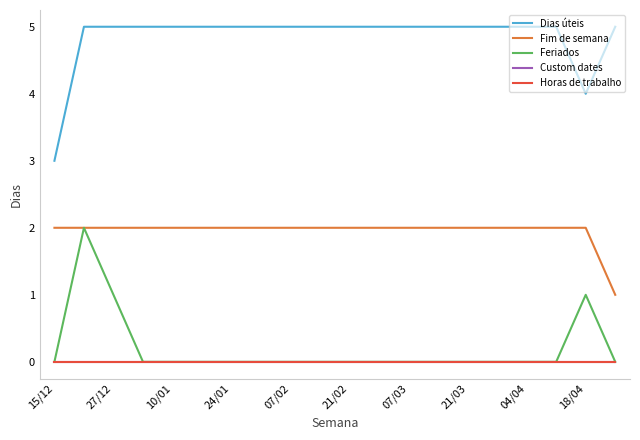

What is the difference between the second highest and second lowest values in the Dias úteis series?

1